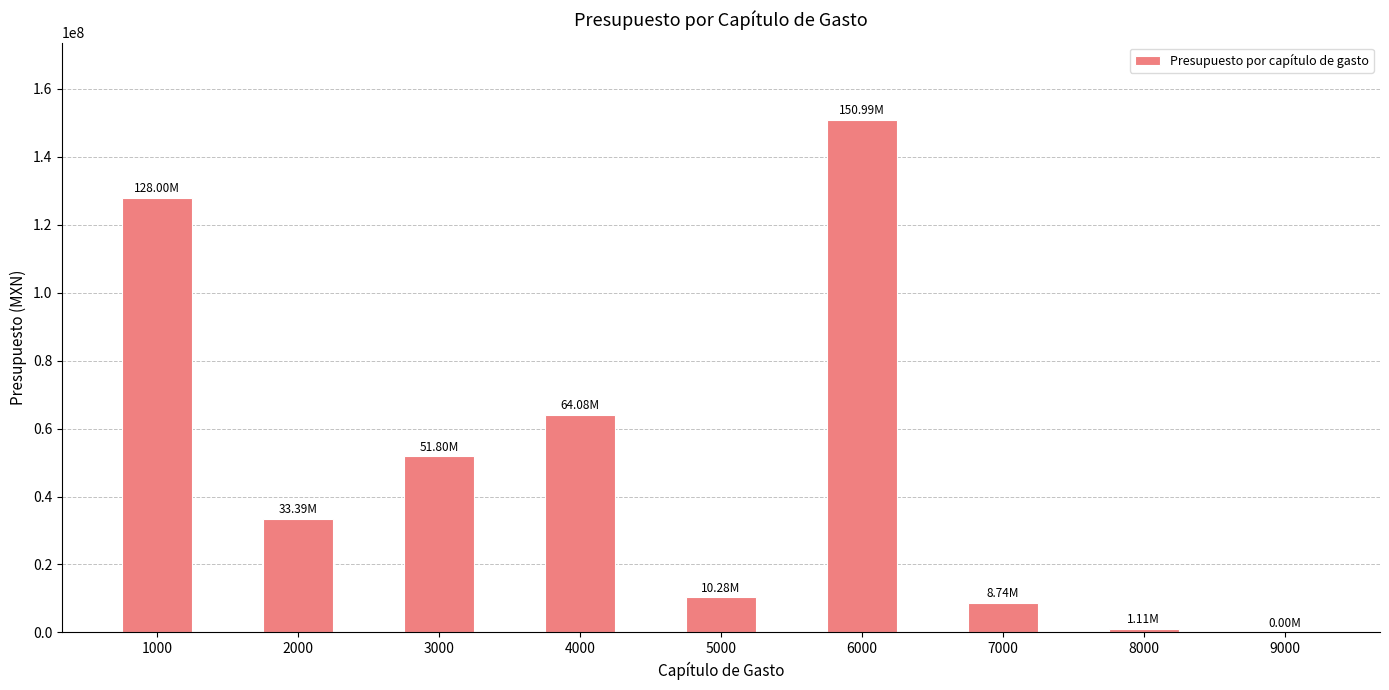

The value at 2000 is 45725856.9. True or false?

False